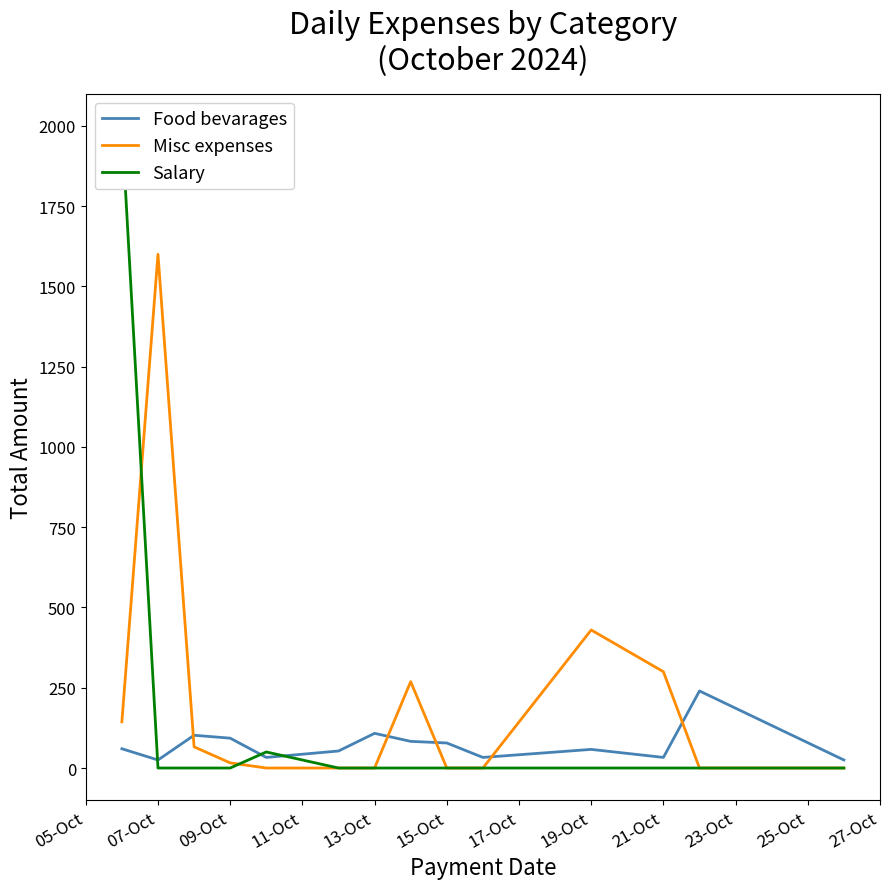

What is the highest value of the Food bevarages series?

240